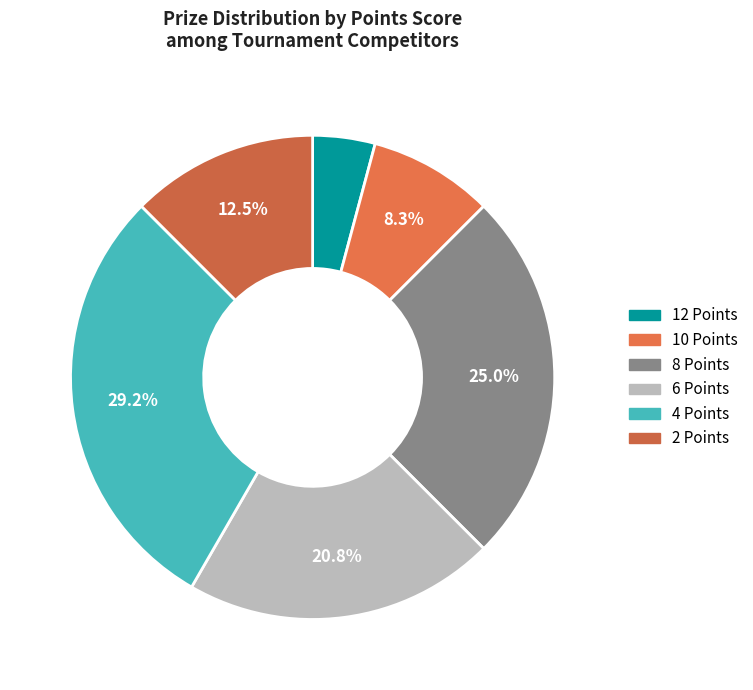

To the nearest percent, what is the average slice percentage?

17%